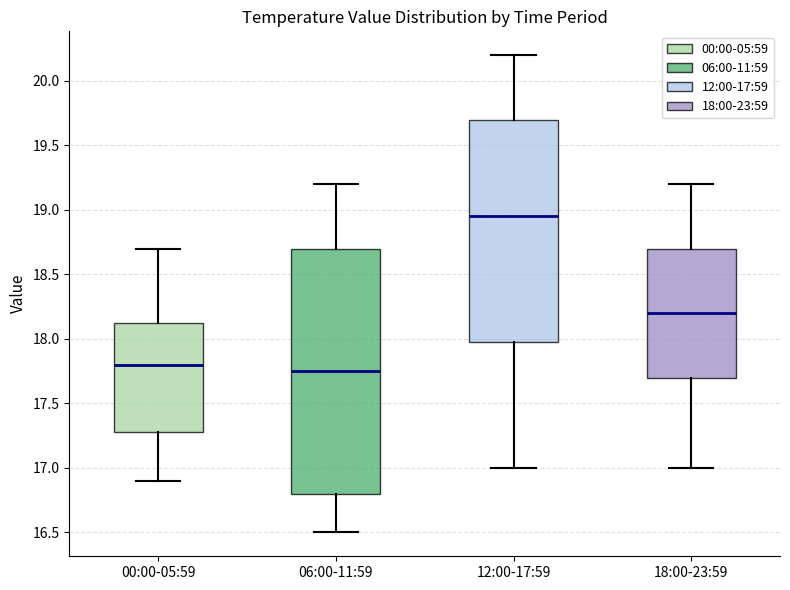

Reading left to right, read every box against the y-axis: the position of its median line, the range the box covers, and the ends of its whiskers. The values are not printed on the chart, so give them approximately, as read against the axis.

00:00-05:59: median 17.80, box 17.30 to 18.15, whiskers 16.90 to 18.70
06:00-11:59: median 17.75, box 16.80 to 18.70, whiskers 16.50 to 19.20
12:00-17:59: median 18.95, box 18.00 to 19.70, whiskers 17.00 to 20.20
18:00-23:59: median 18.20, box 17.70 to 18.70, whiskers 17.00 to 19.20